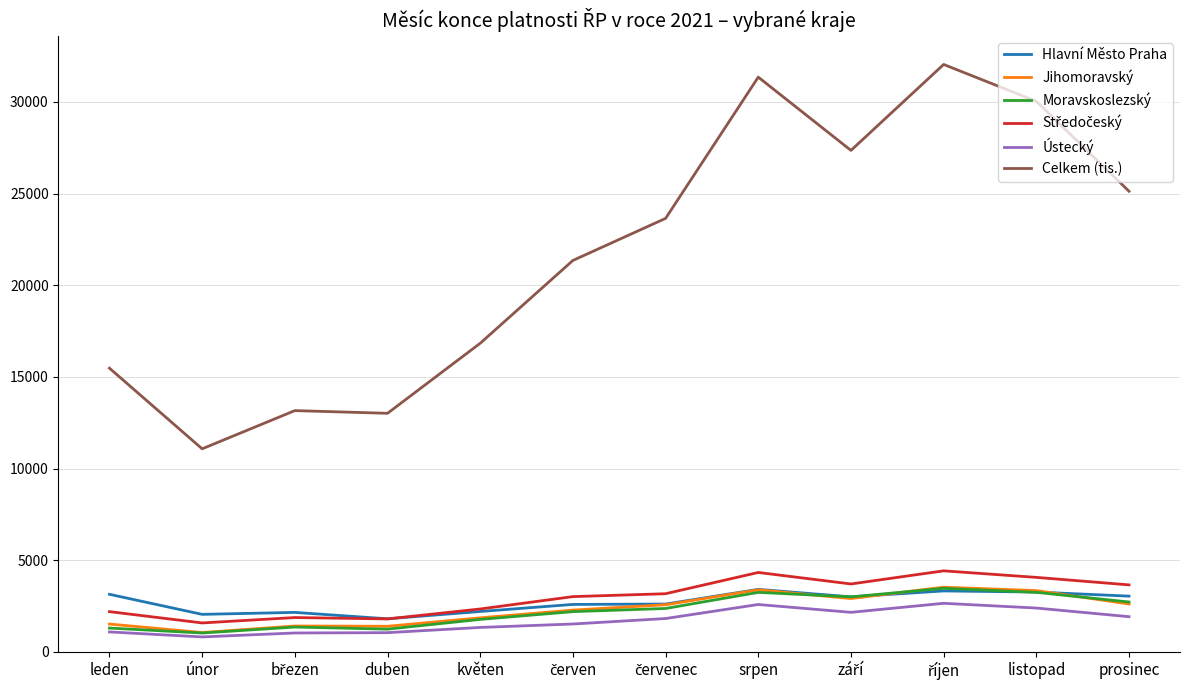

What is the total value across all series at únor?

17628